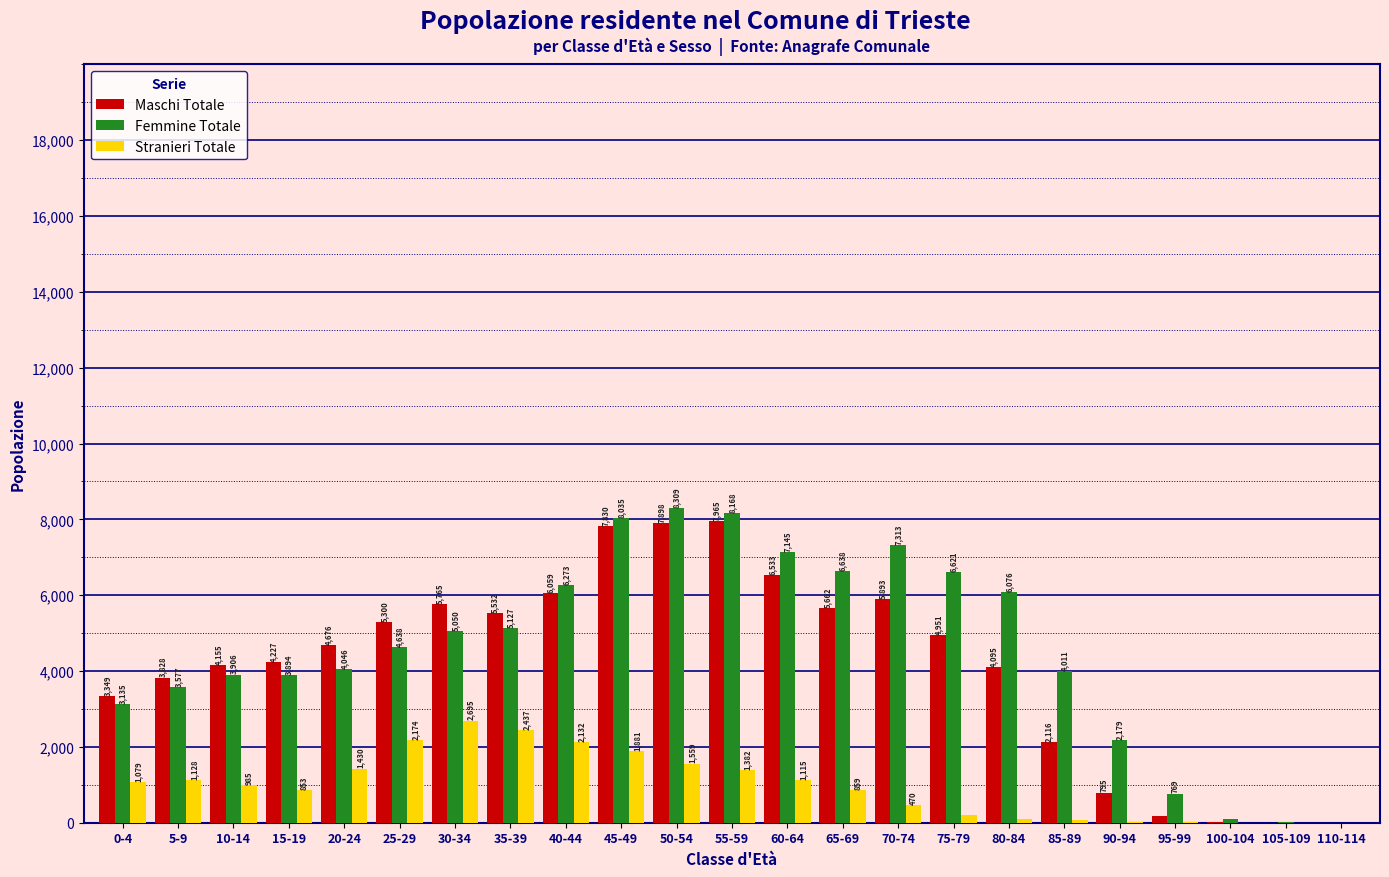

Are the bars grouped side by side (vs. stacked)?

Yes